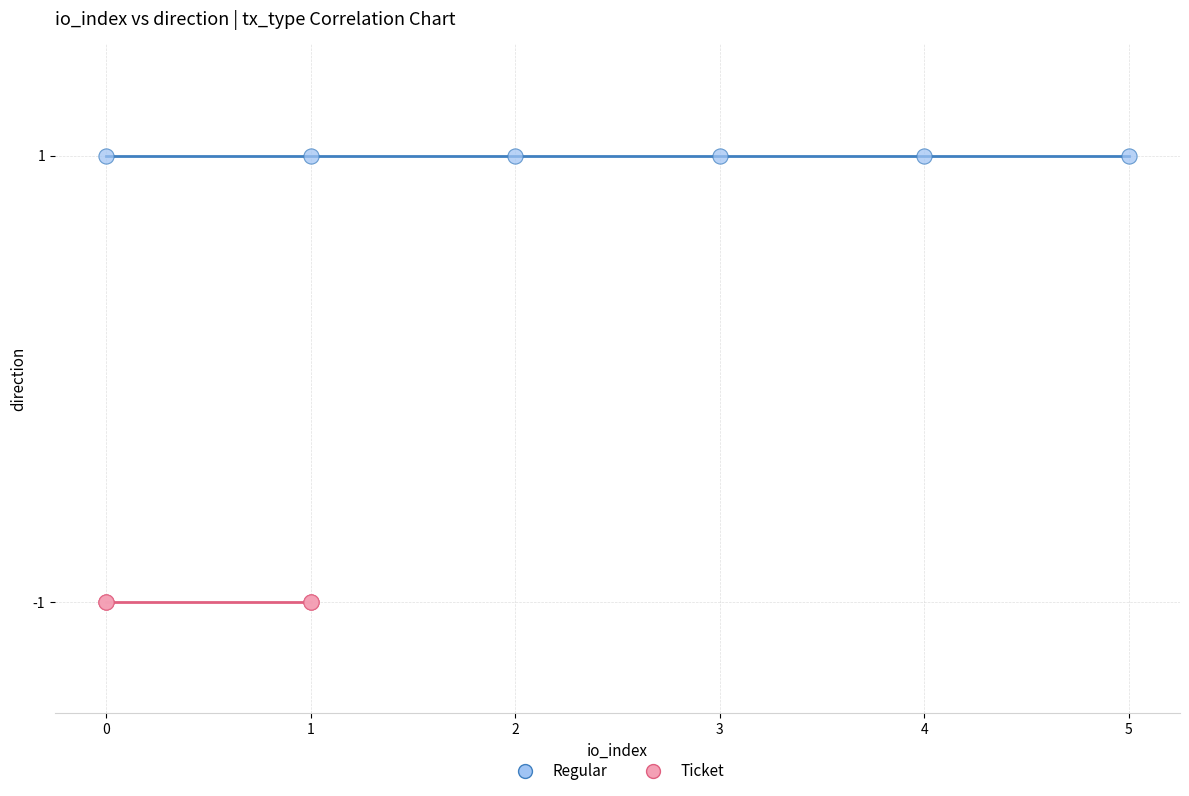

What are all the series names shown in the legend?

Regular, Ticket